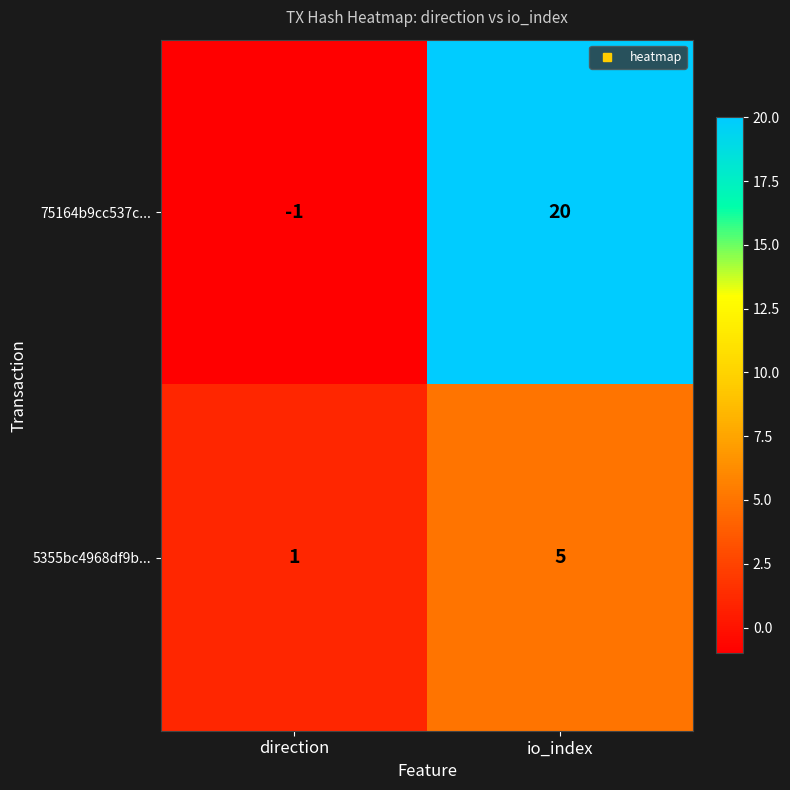

Which label corresponds to the largest value in the chart?

io_index